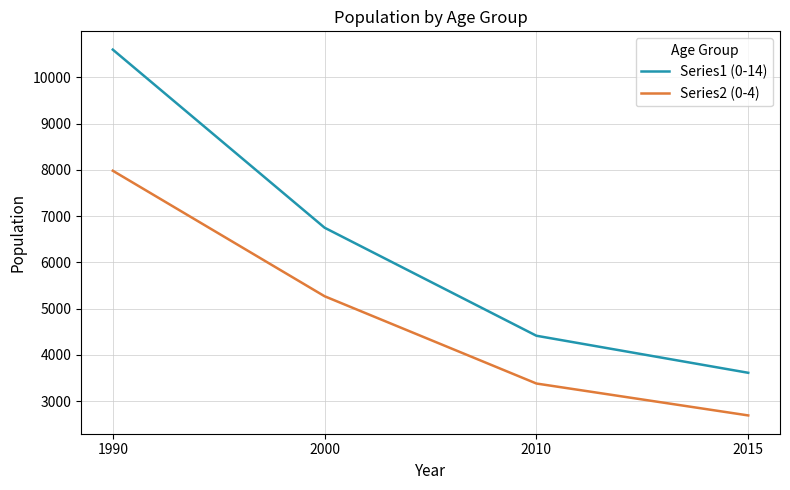

Which category has the lowest value in the Series1 (0-14) series?

2015